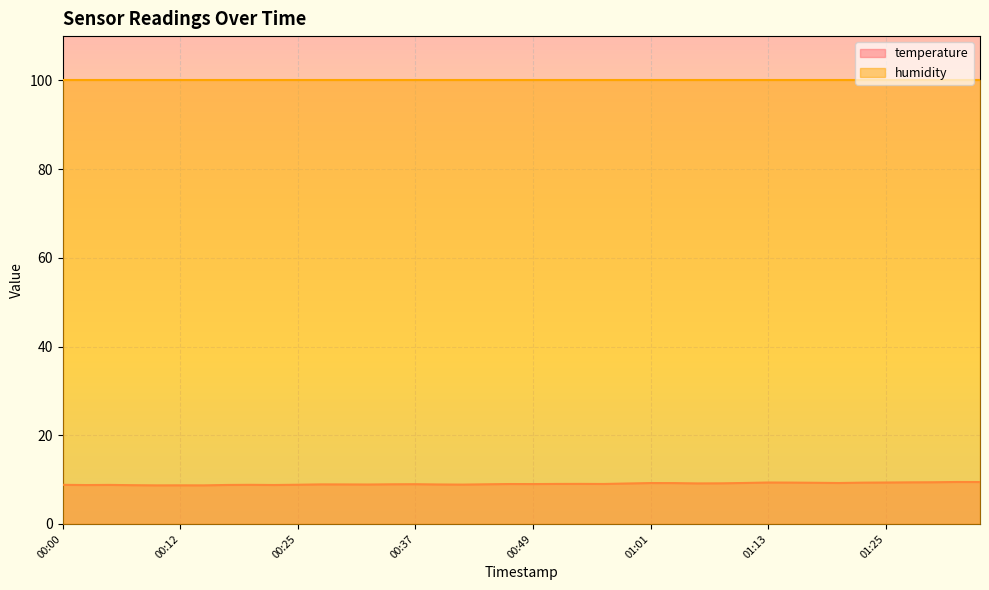

Which category has the highest value across all series?

01:33